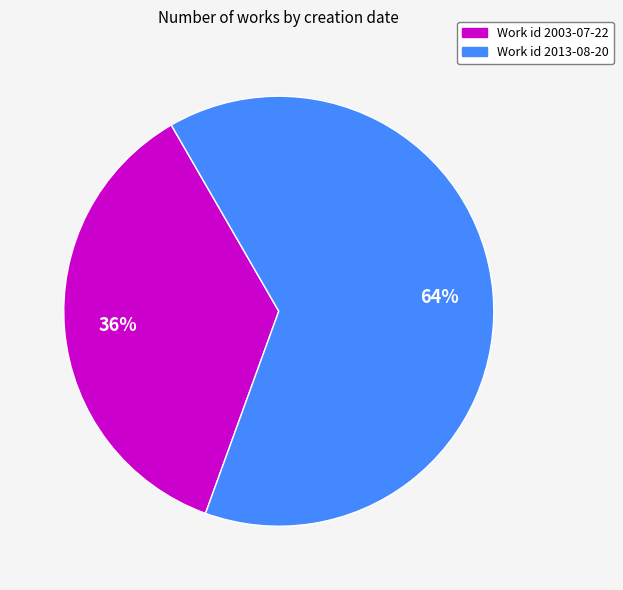

Count the number of slices in the pie.

2